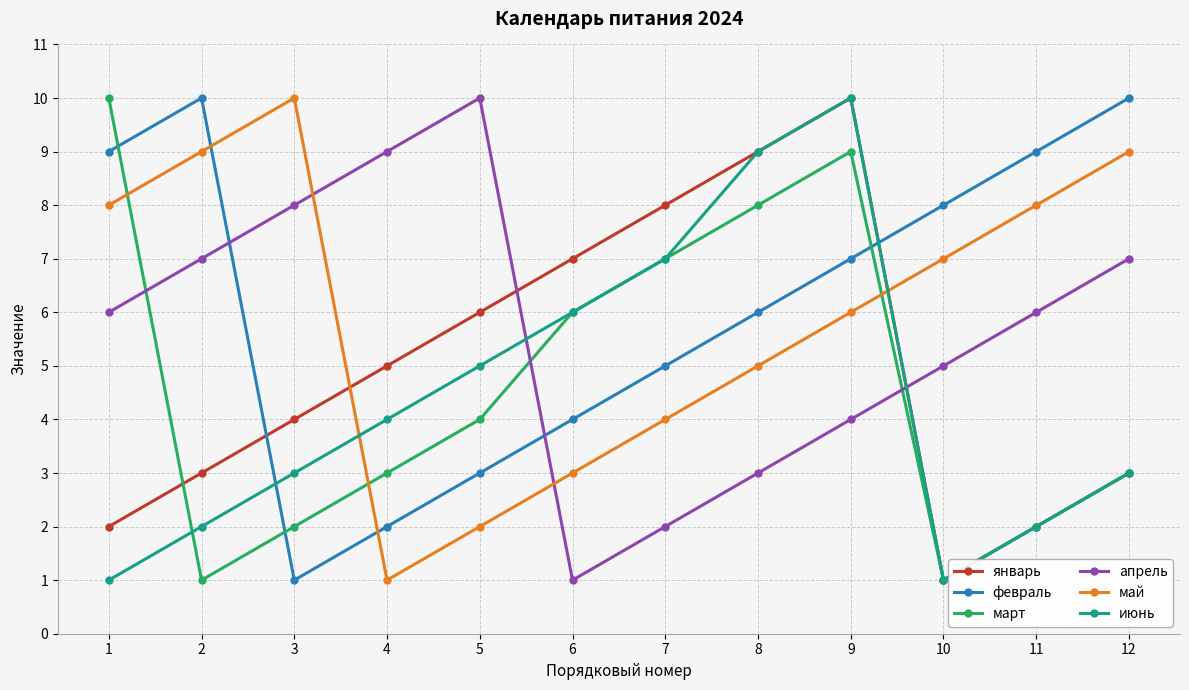

Is this an area chart (filled region under the line)?

No